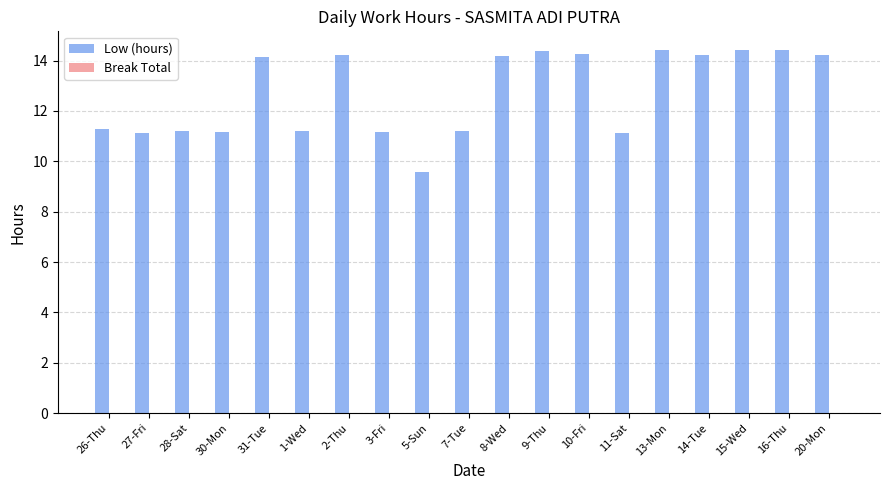

What is the ratio of the value at 13-Mon to the value at 7-Tue?

1.3